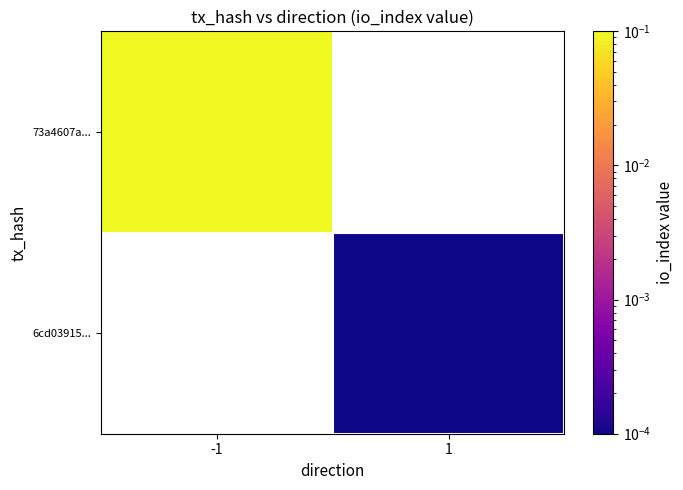

The 6cd03915... series shows 0.0 at 1. True or false?

True